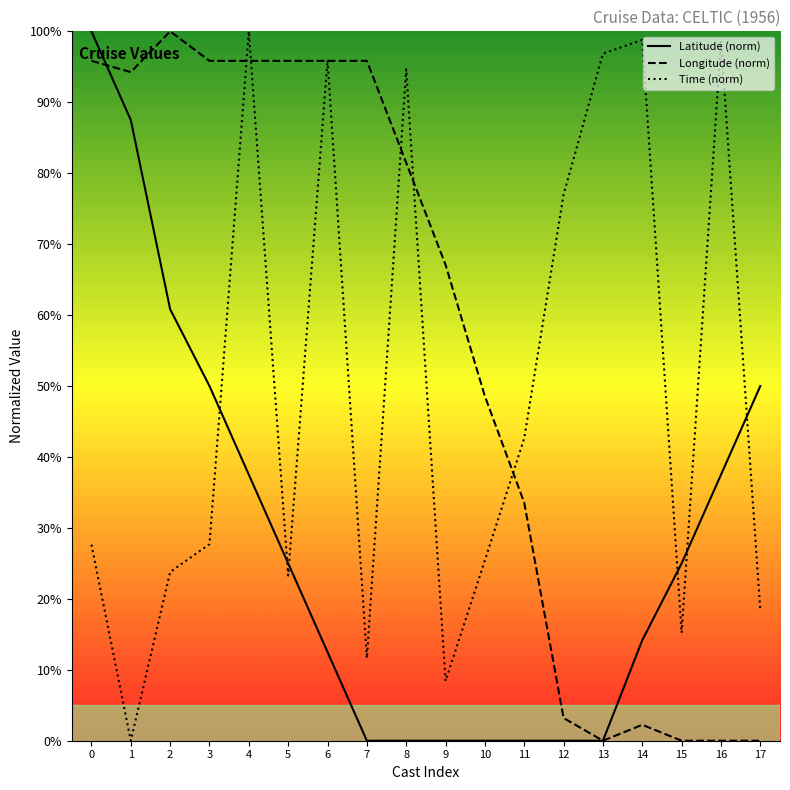

What is the maximum value shown in the chart?

100.0